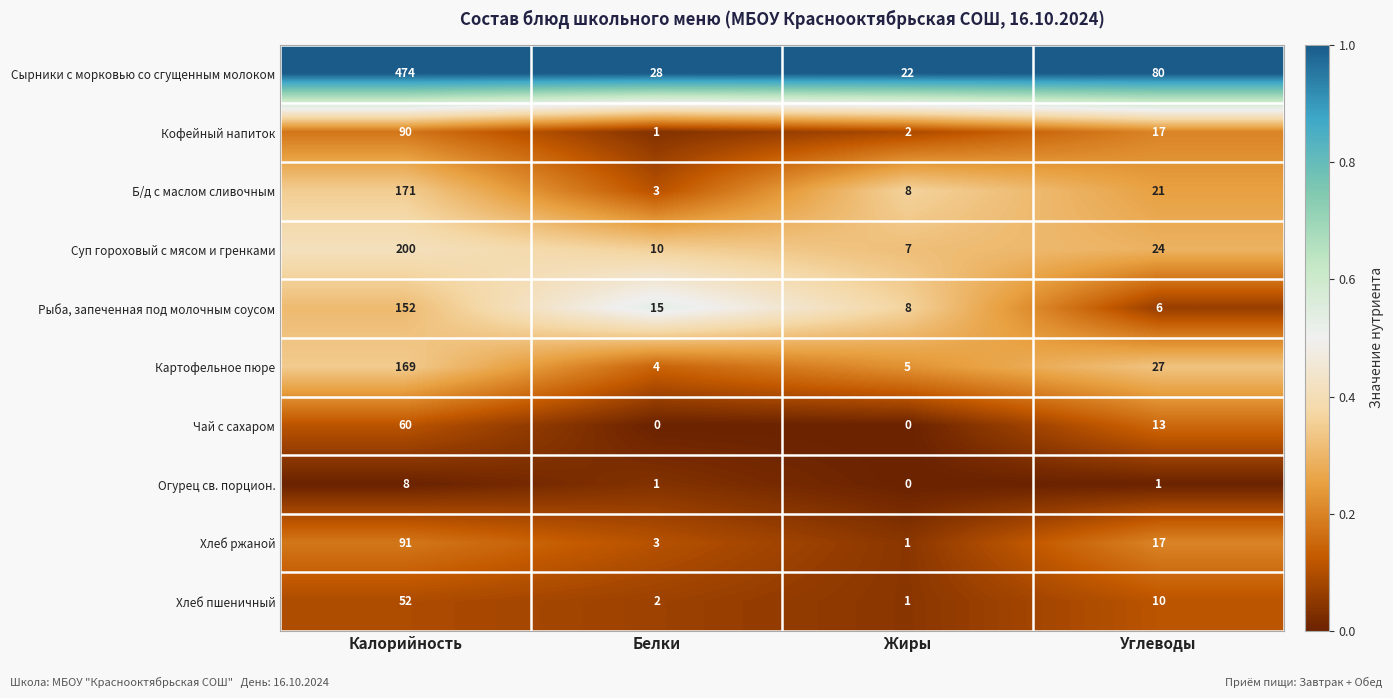

What is the difference between the highest and lowest values at Углеводы?

79